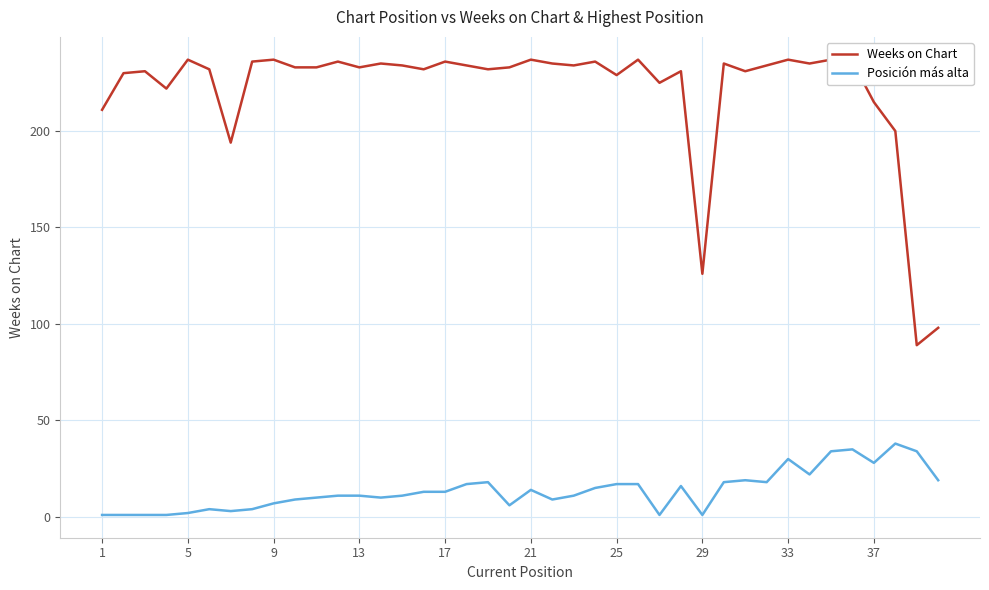

The Posición más alta series shows 7 at 9. True or false?

True